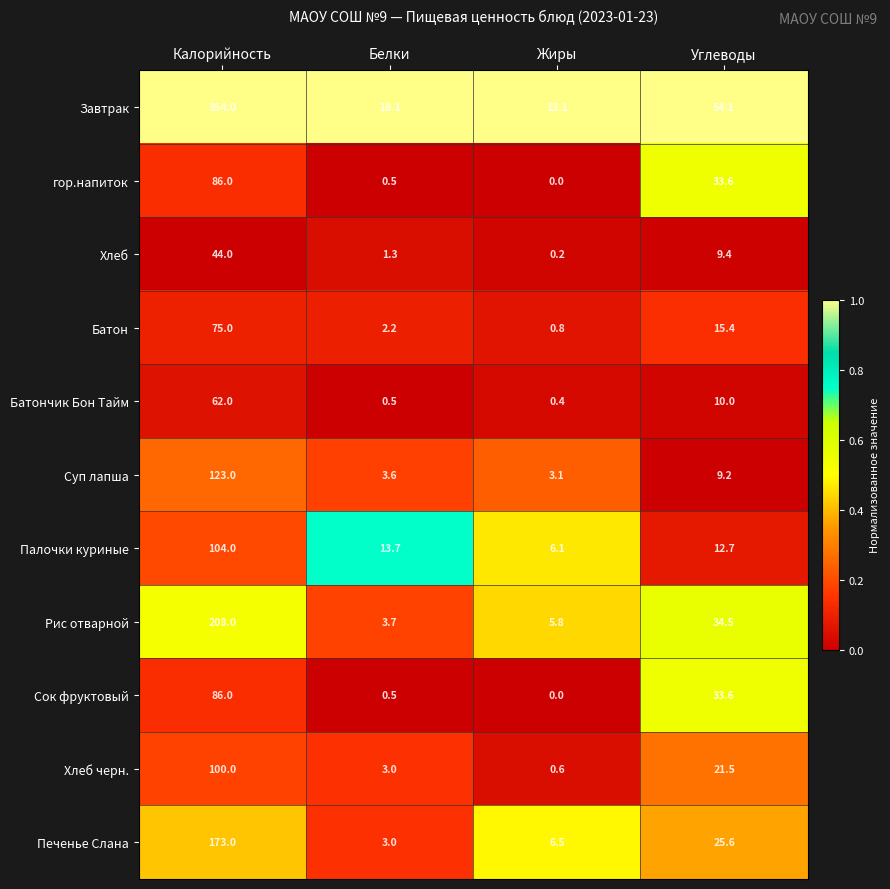

Which series changed the most between Жиры and Углеводы?

Завтрак